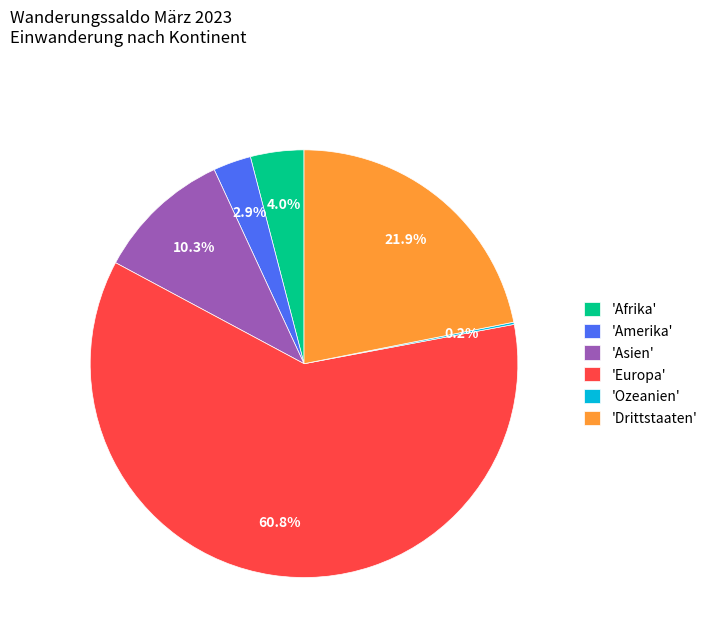

What is the ratio of the value at 'Drittstaaten' to the value at 'Europa'?

0.4